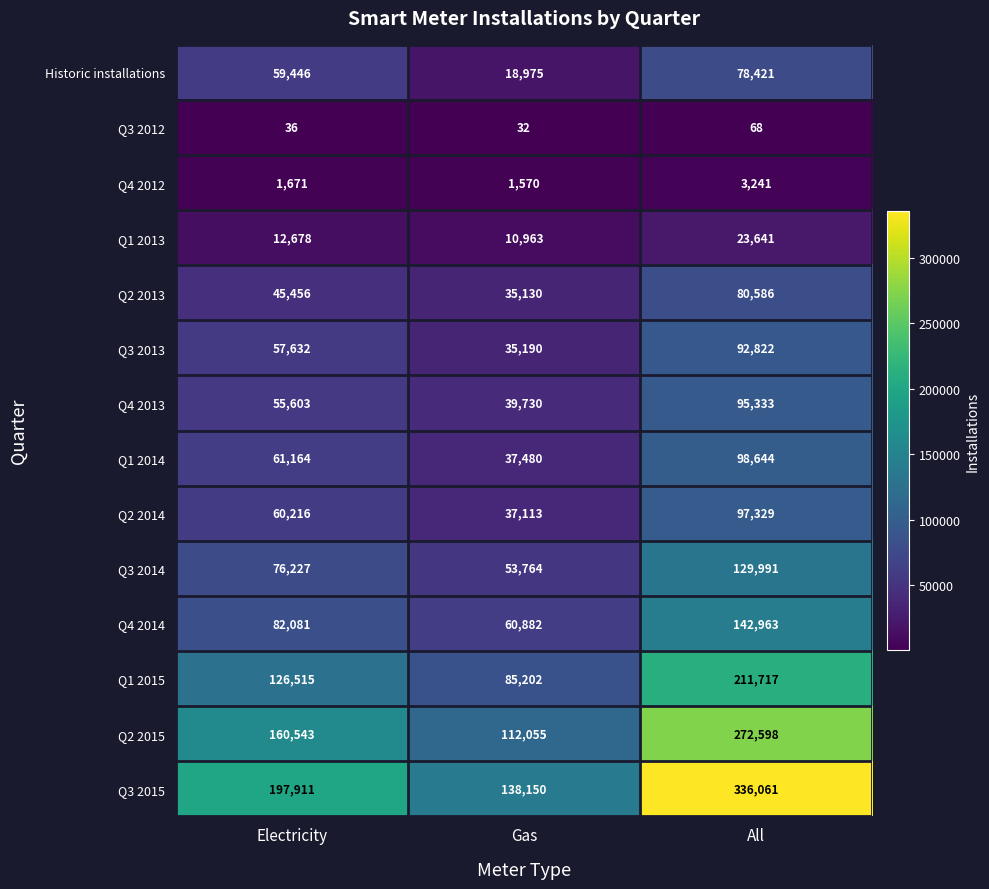

What is the greatest value displayed?

336061